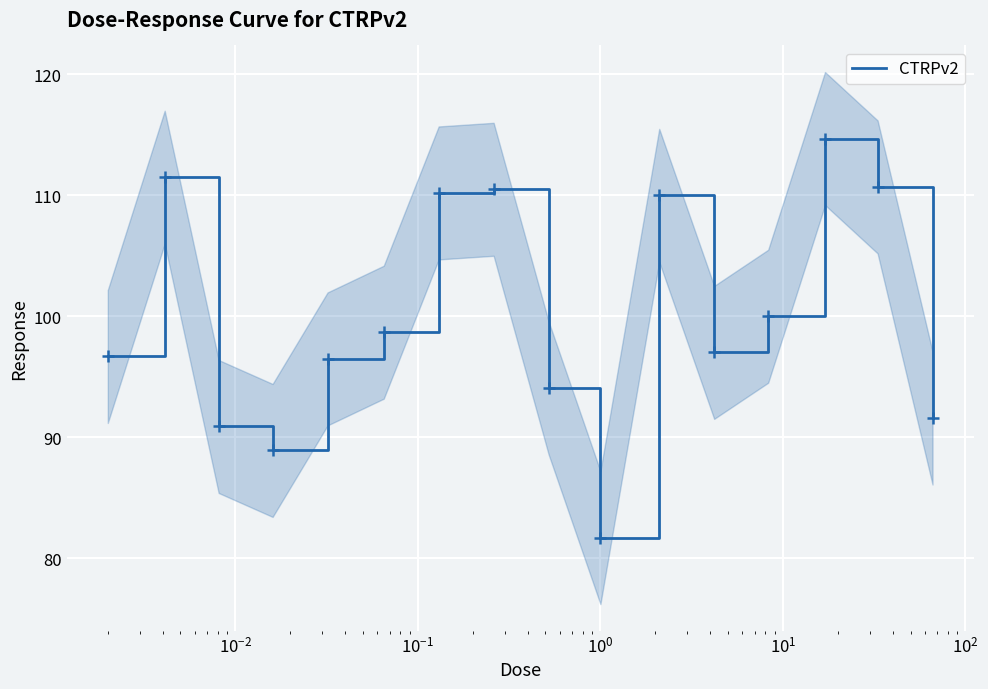

Is this an area chart (filled region under the line)?

No